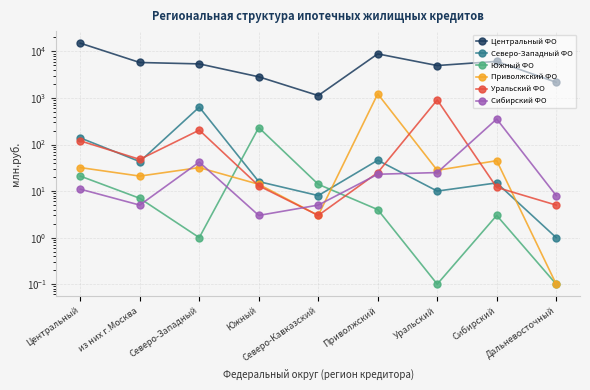

What position from the right is Южный?

6